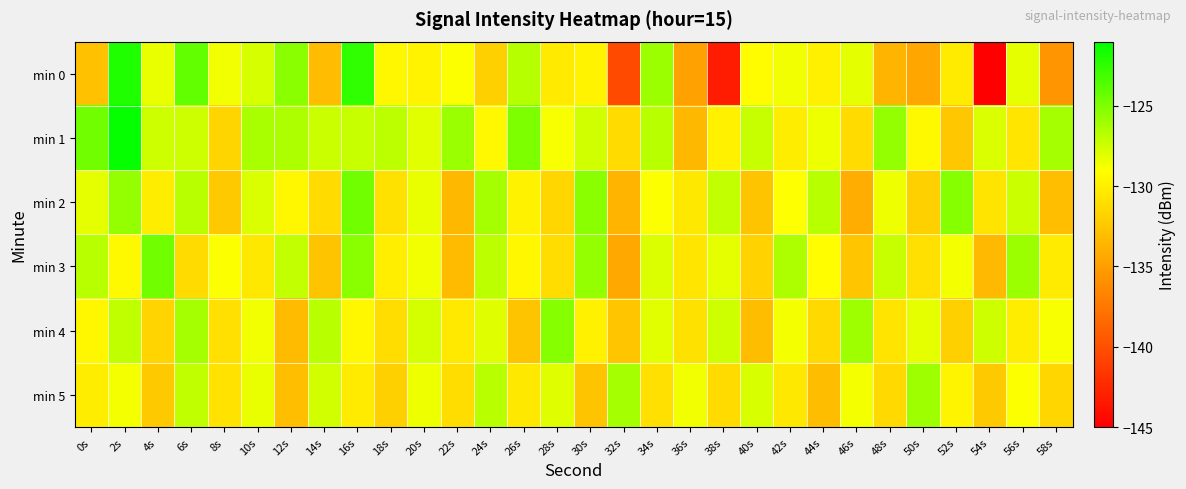

Which category has the lowest value across all series?

54s